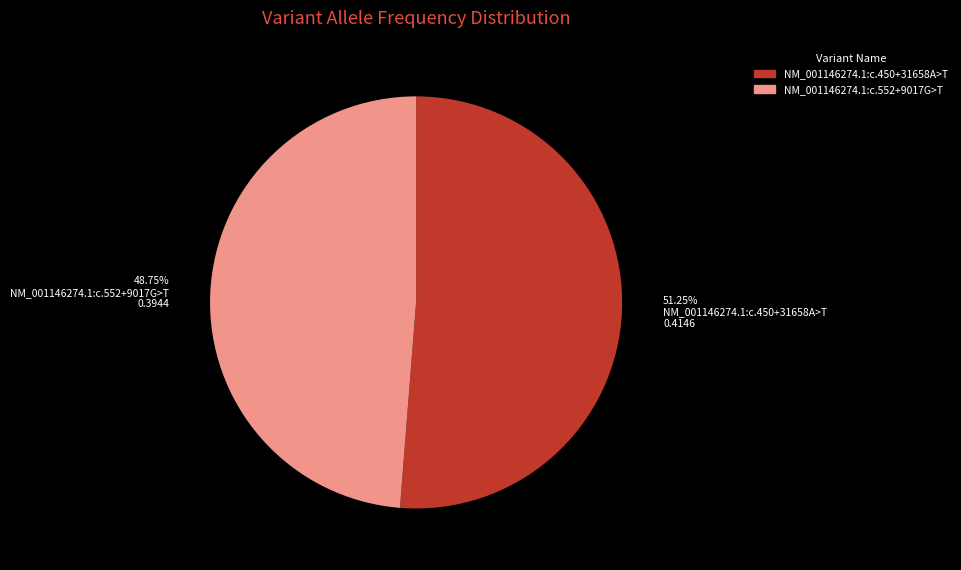

To the nearest percent, what is the average slice percentage?

50%